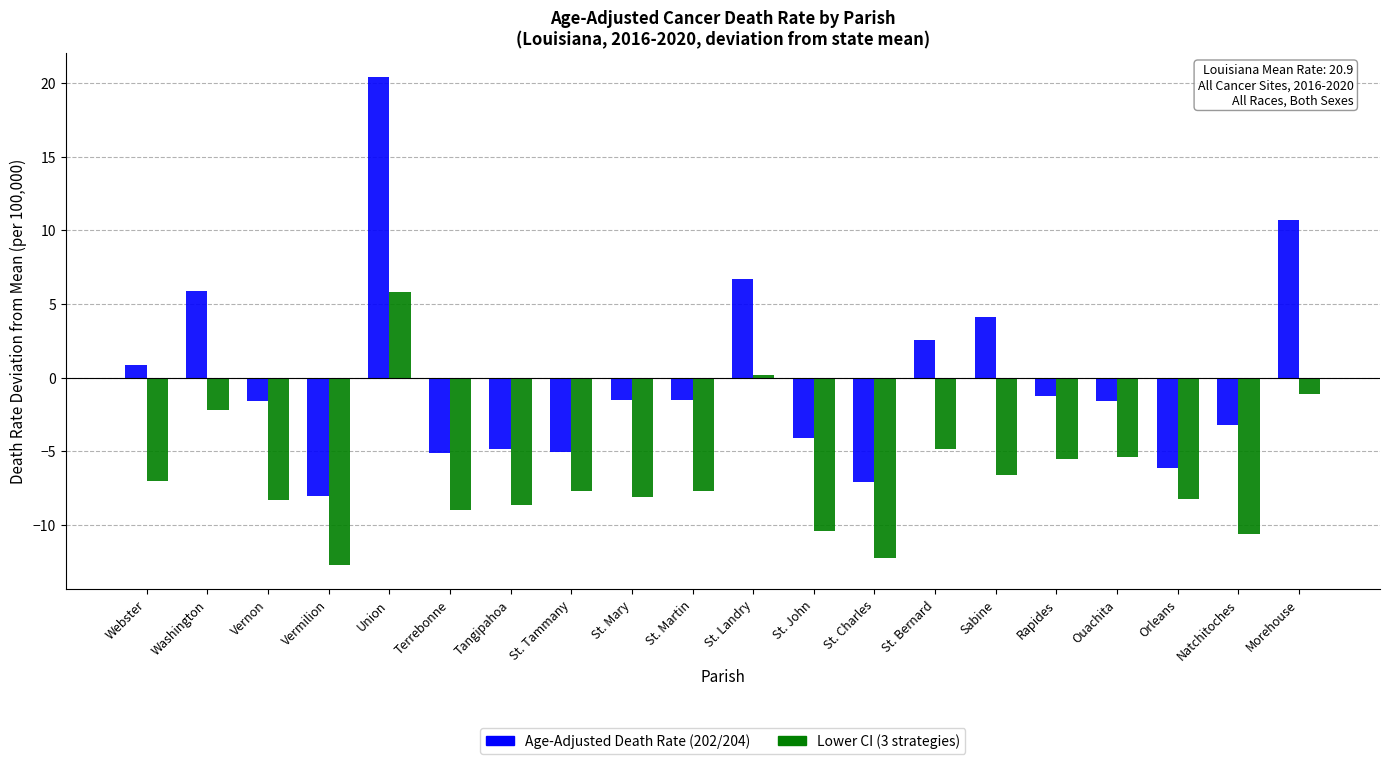

Between Webster and Natchitoches, which series saw the biggest shift?

Age-Adjusted Death Rate (202/204)